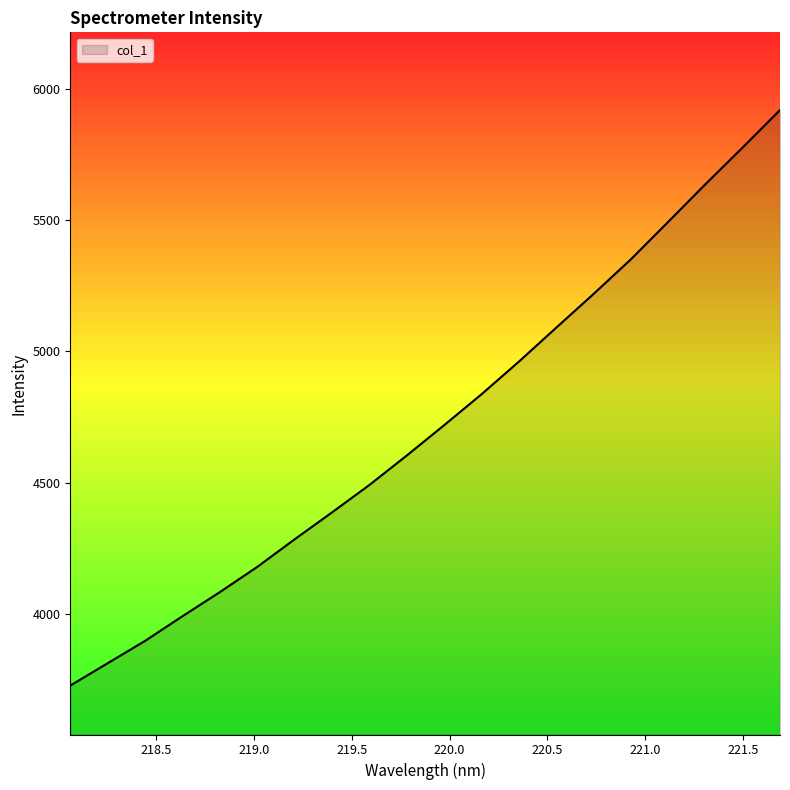

What is the greatest value displayed?

5919.5